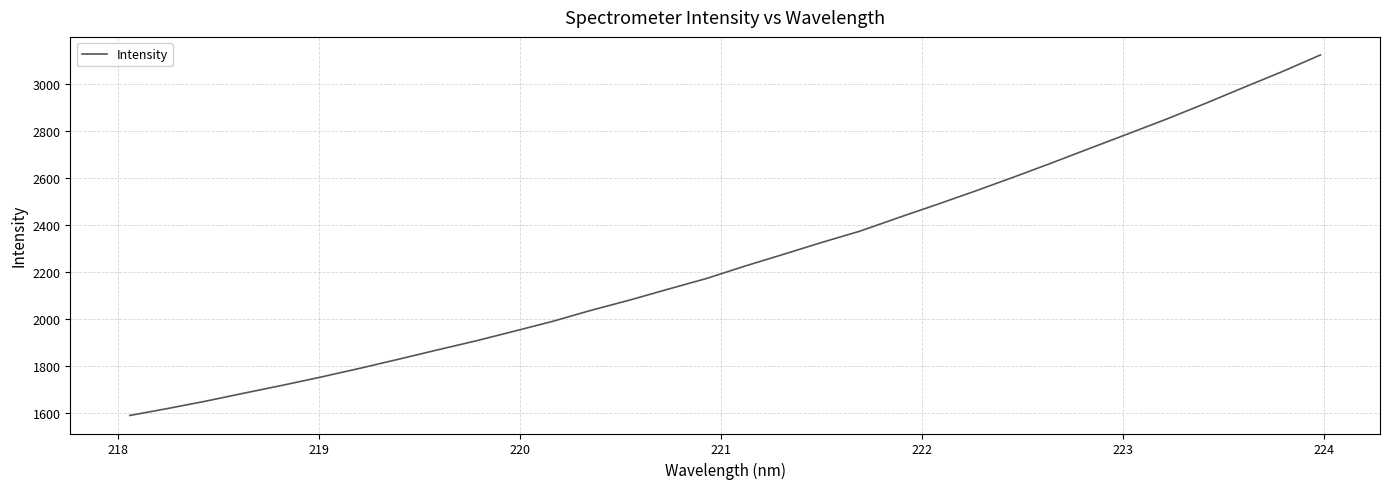

What is the difference between the maximum and minimum values?

1533.2